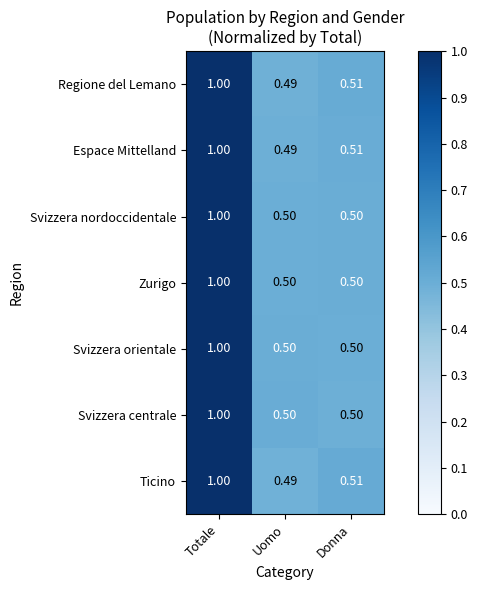

At which label is Espace Mittelland closest to 0?

Uomo